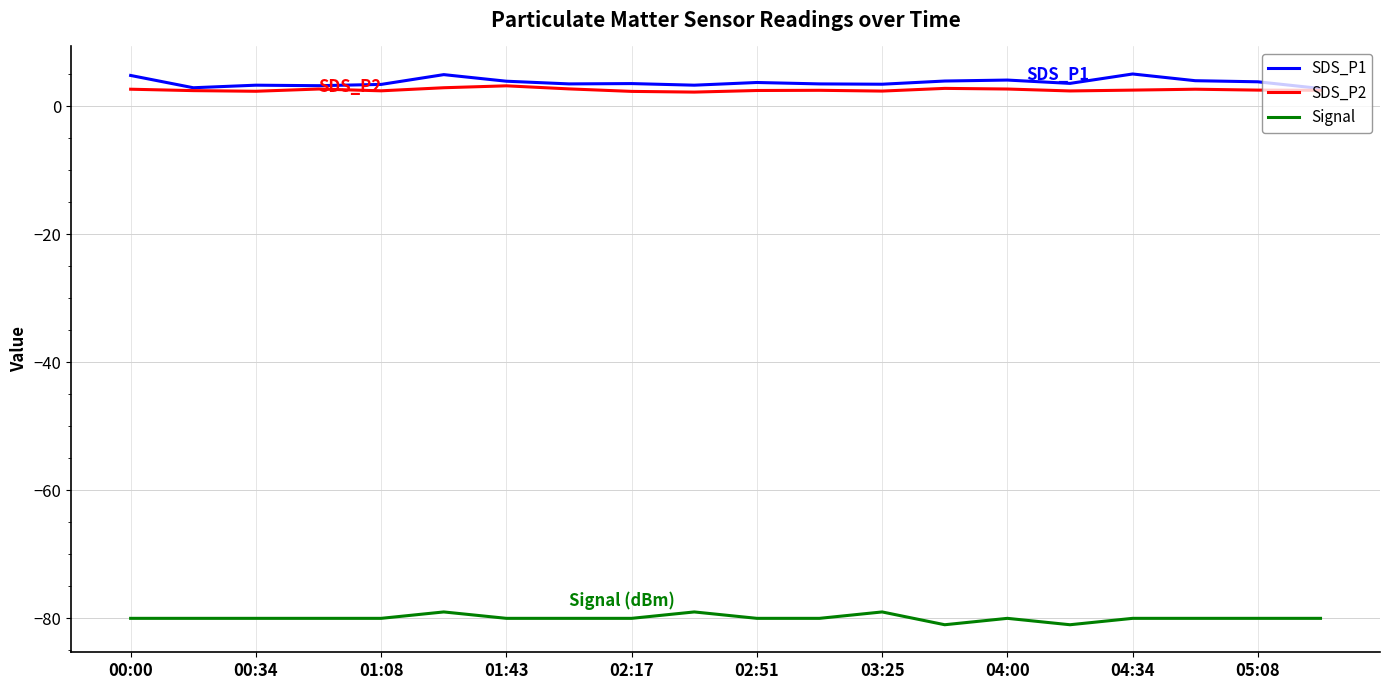

True or false: Signal and SDS_P2 intersect in this chart.

False